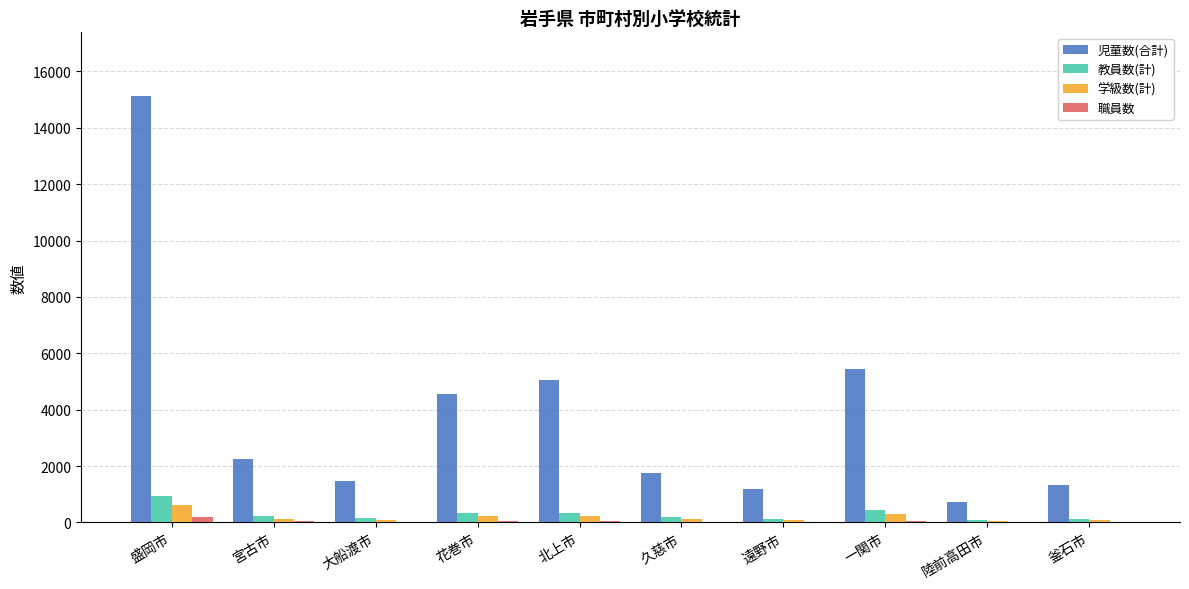

At which label is 児童数(合計) closest to 7914?

一関市